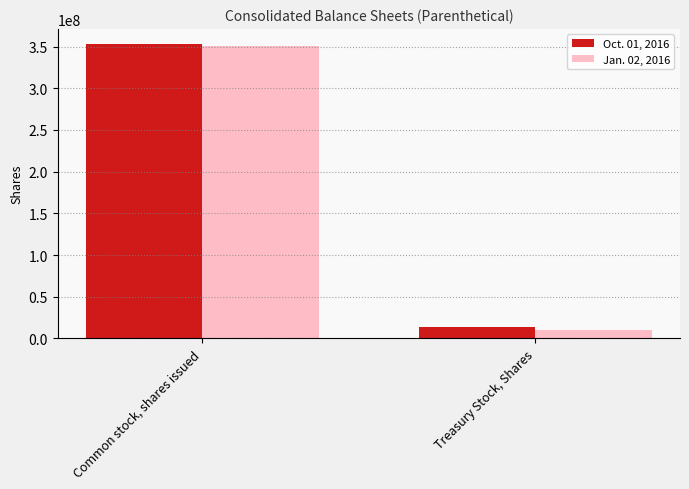

Read the Oct. 01, 2016 value at Treasury Stock, Shares, to the nearest 50.

14109100